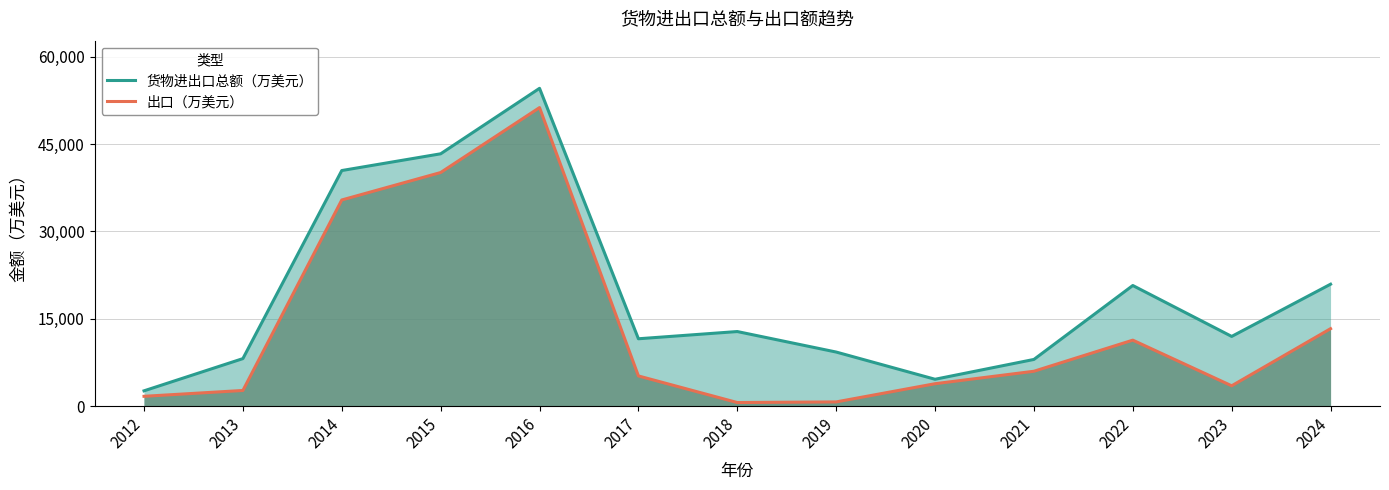

What is the total value across all series at 2023?

15457.5